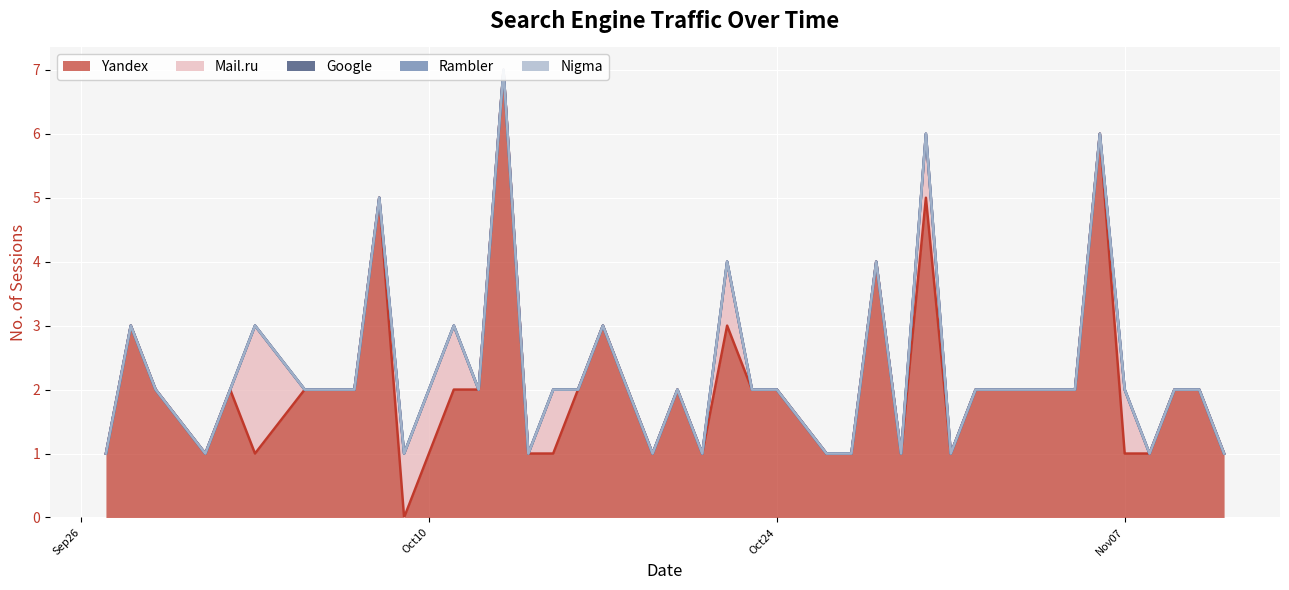

True or false: Mail.ru has a value of -1 at 2017-10-19.

False